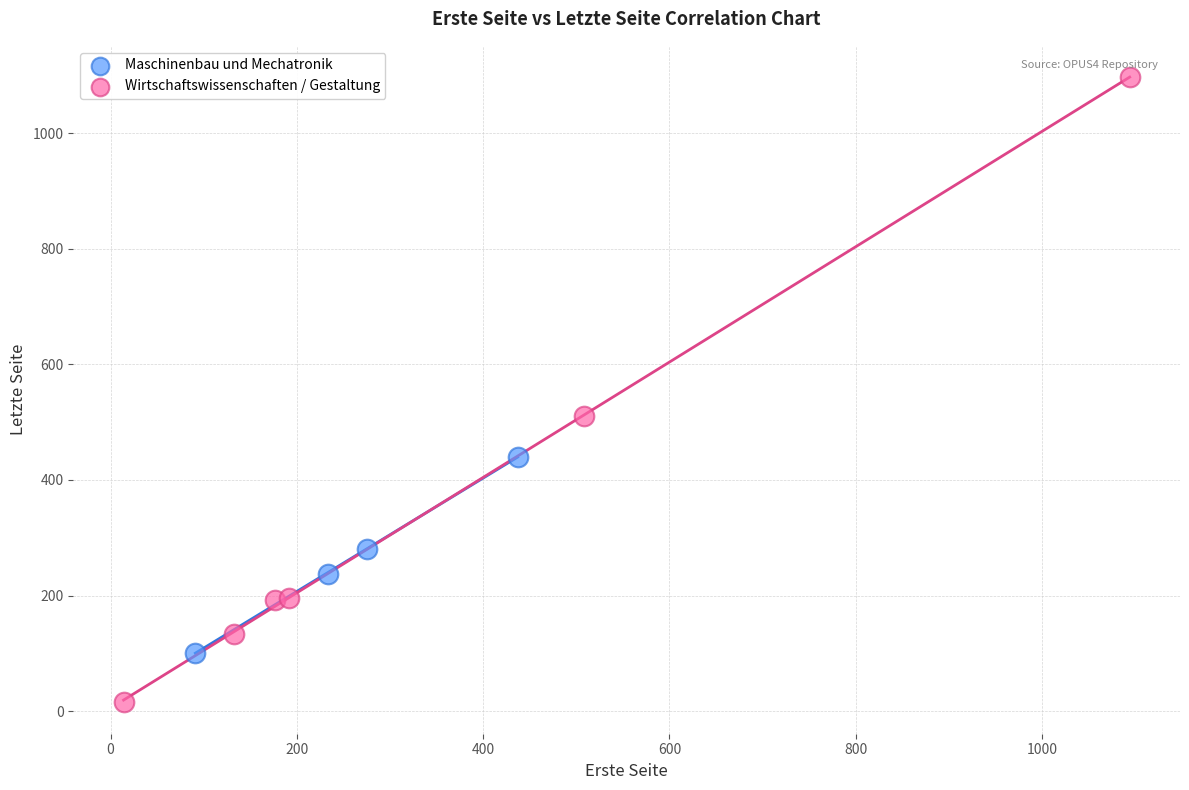

Which series has the largest Y range (max minus min)?

Wirtschaftswissenschaften / Gestaltung